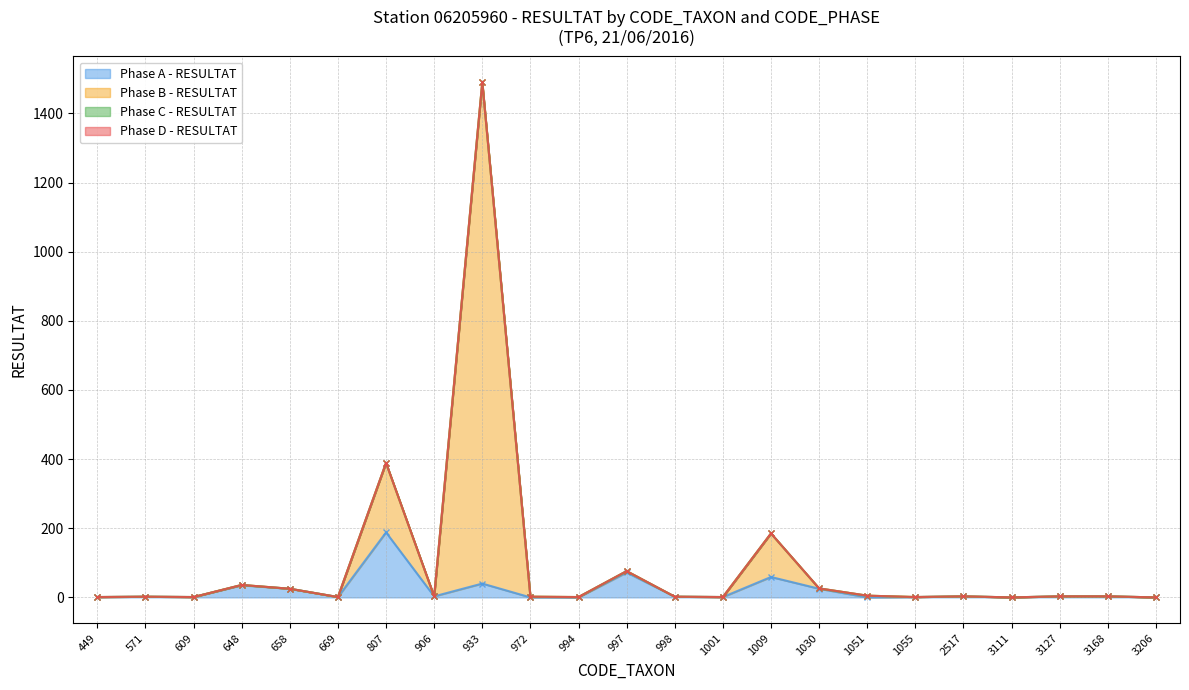

Which series changed the most between 571 and 609?

Phase A - RESULTAT